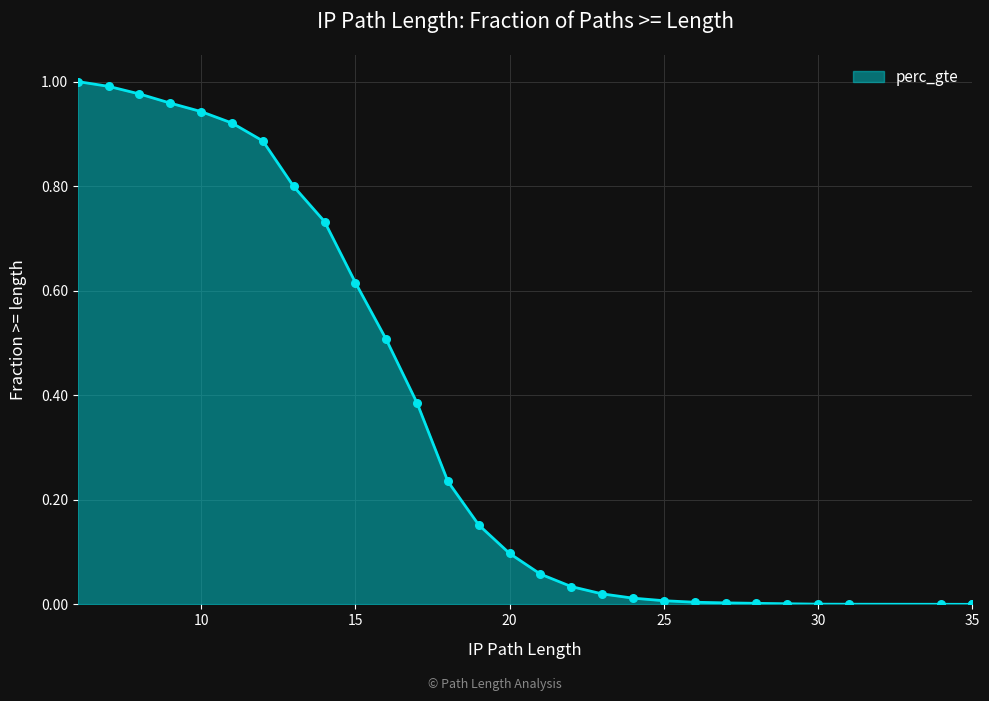

Approximately how many times larger is the value at 18 compared to 6?

0.2